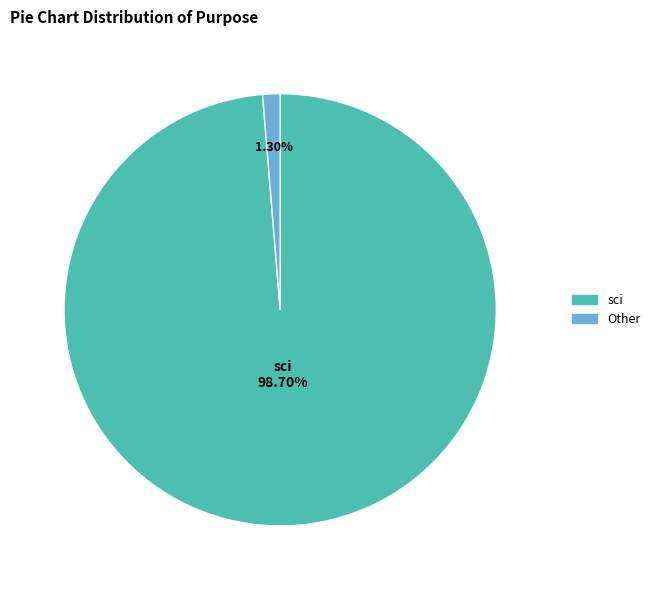

To the nearest percent, what is the average slice percentage?

50%